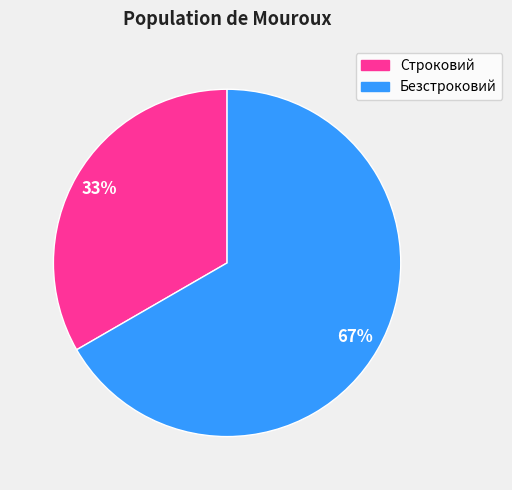

Is the sum of Строковий and Безстроковий greater than half?

Yes